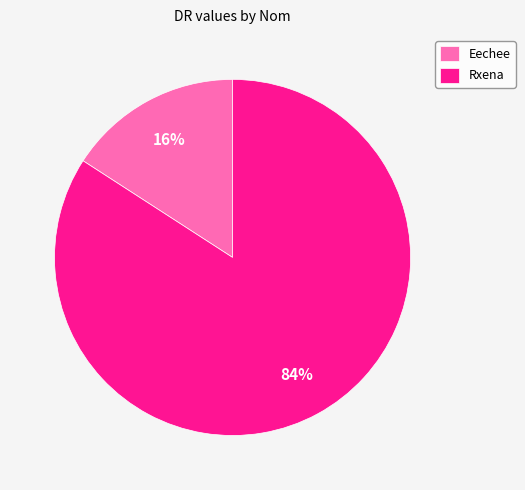

Count the number of slices in the pie.

2